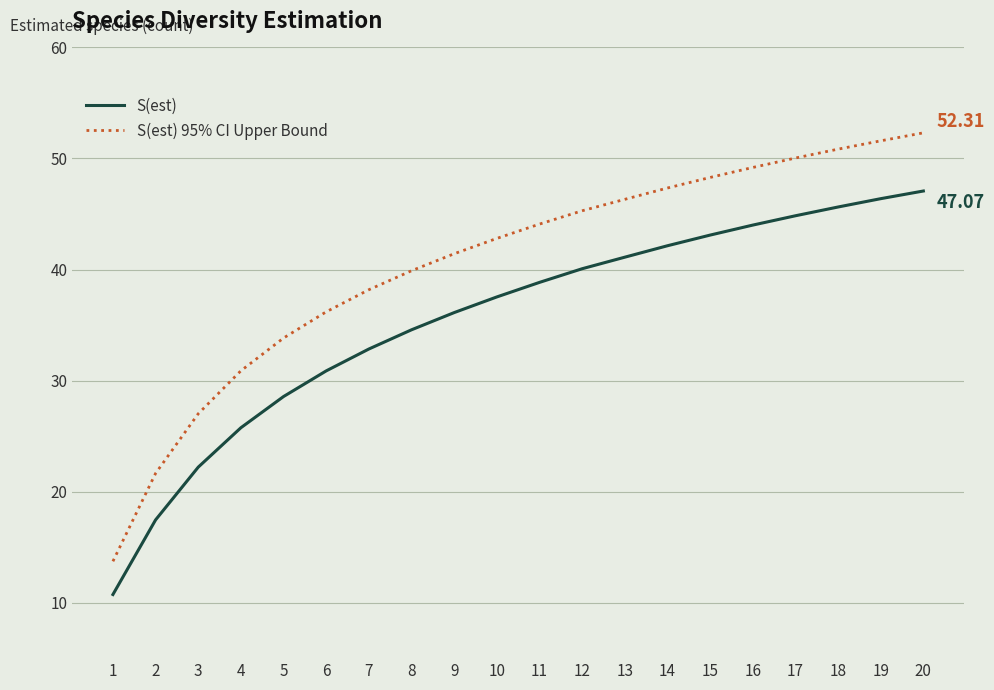

What are all the series names shown in the legend?

S(est), S(est) 95% CI Upper Bound